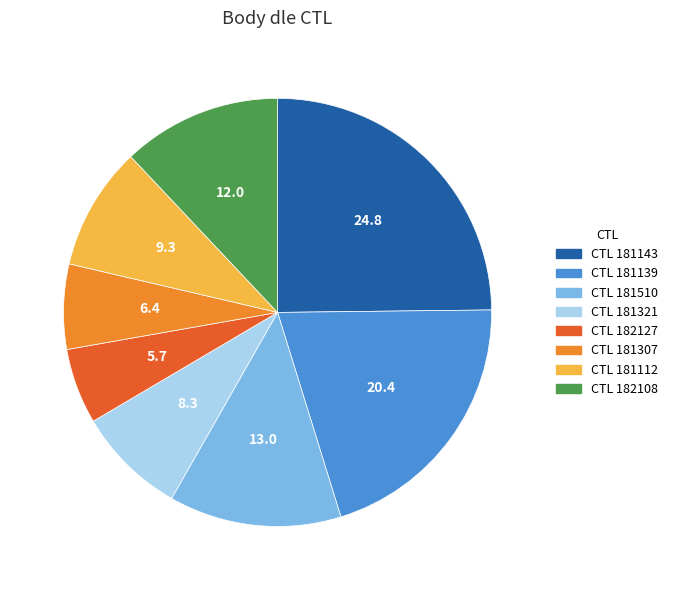

Is there any slice that represents more than half of the pie?

No